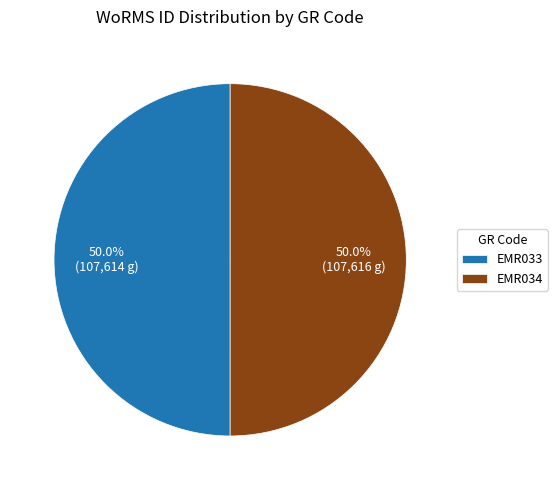

Approximately how many times larger is the value at EMR034 compared to EMR033?

1.0